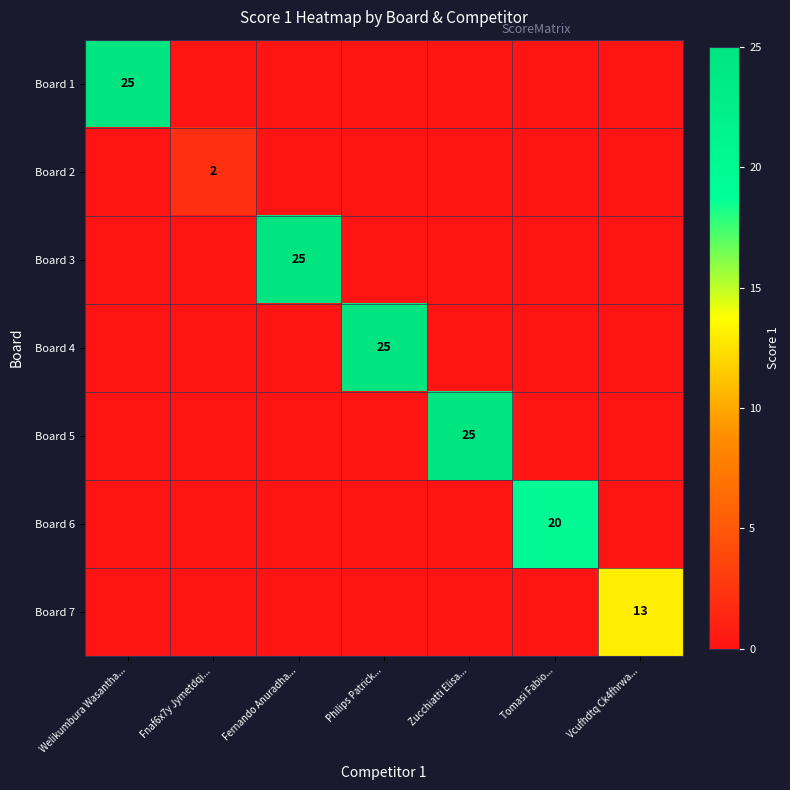

The Board 5 series shows 36 at Zucchiatti Elisa.... True or false?

False